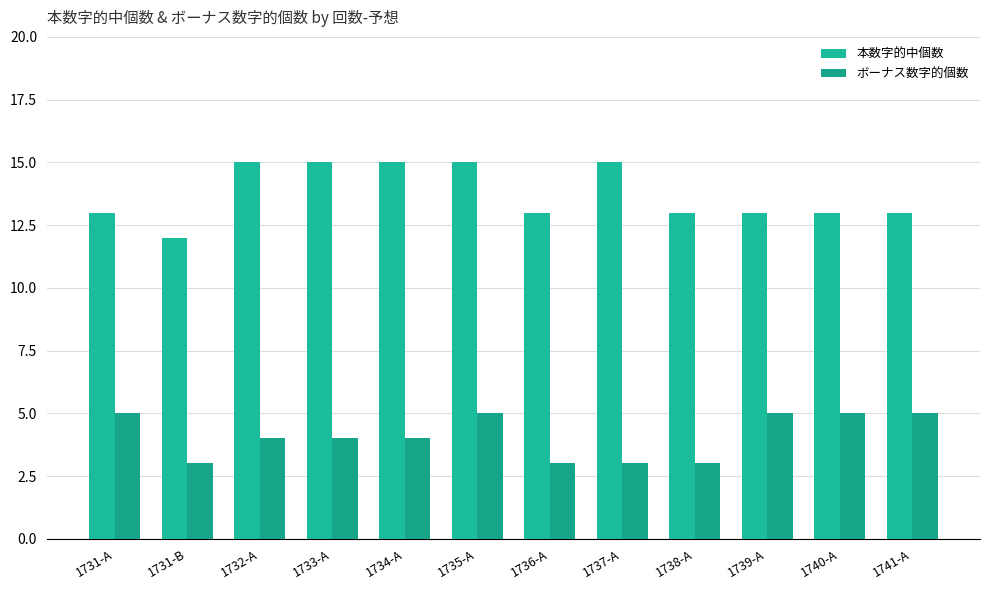

Reading left to right, extract all data points from this chart.

本数字的中個数: 1731-A=13	1731-B=12	1732-A=15	1733-A=15	1734-A=15	1735-A=15	1736-A=13	1737-A=15	1738-A=13	1739-A=13	1740-A=13	1741-A=13
ボーナス数字的個数: 1731-A=5	1731-B=3	1732-A=4	1733-A=4	1734-A=4	1735-A=5	1736-A=3	1737-A=3	1738-A=3	1739-A=5	1740-A=5	1741-A=5